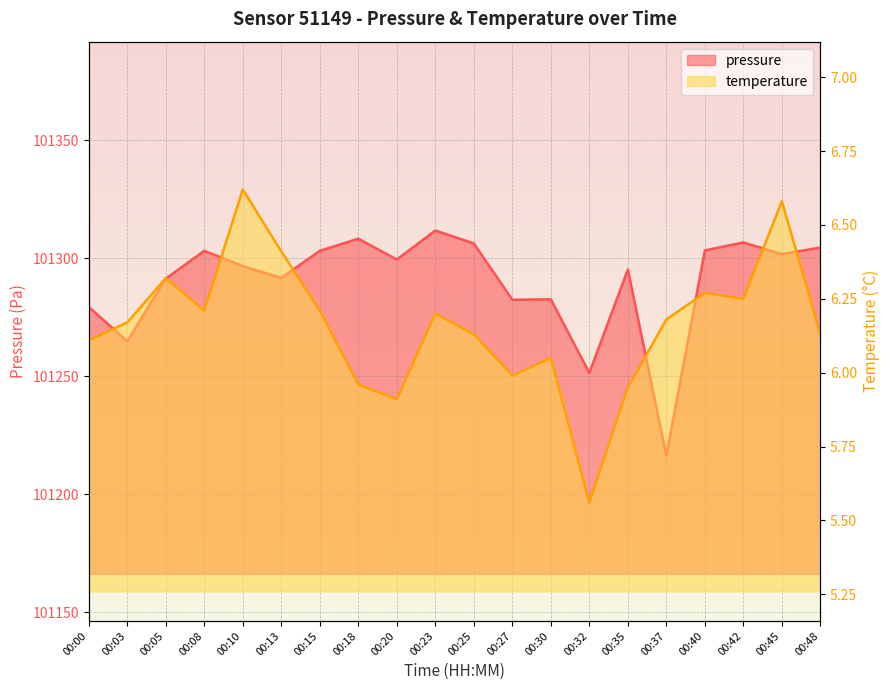

At how many categories does at least one series exceed 77247?

20